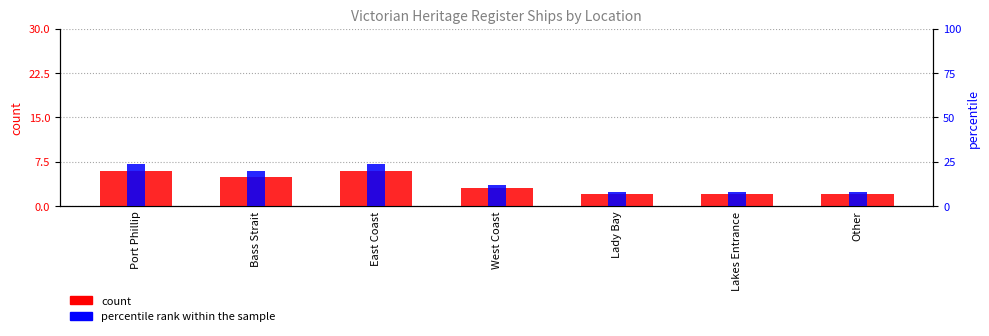

Reading right to left, transcribe all the data shown in this chart.

count: 2	2	2	3	6	5	6
percentile rank within the sample: 8	8	8	12	24	20	24